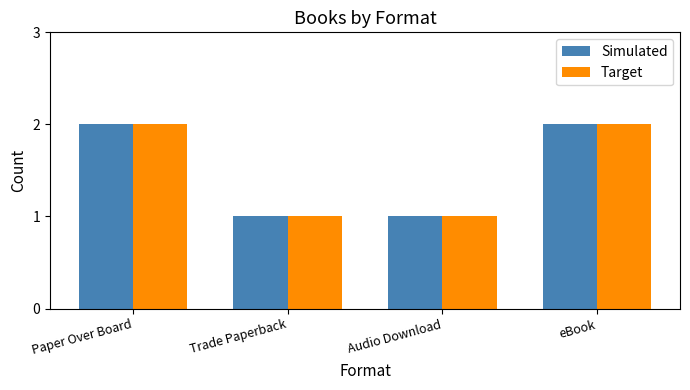

How many series are shown in this chart?

2